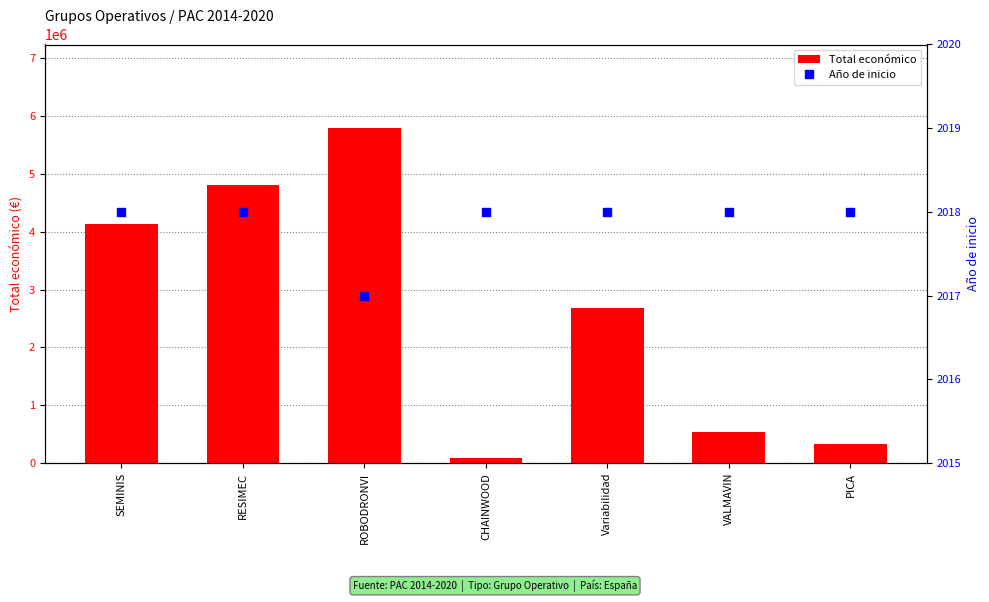

Which series contains the lowest Y value?

Año de inicio